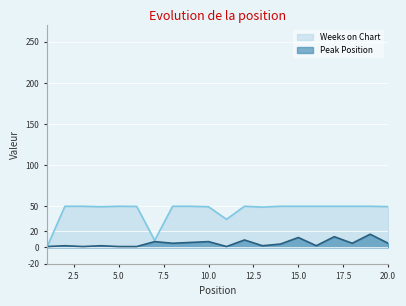

True or false: Peak Position has more than 1 points higher than both neighbors.

True